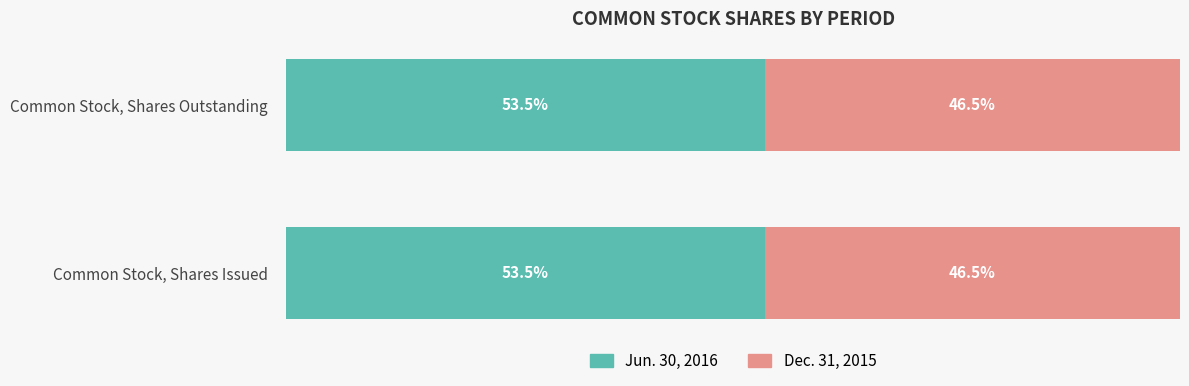

The Jun. 30, 2016 series shows 11907809 at Common Stock, Shares Outstanding. True or false?

False